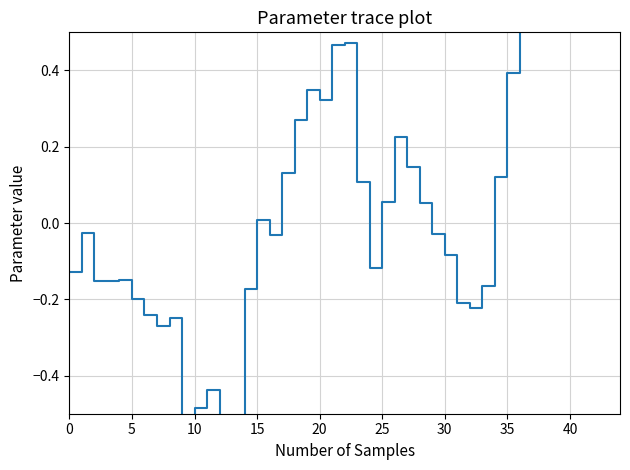

Which label corresponds to the smallest value in the chart?

12